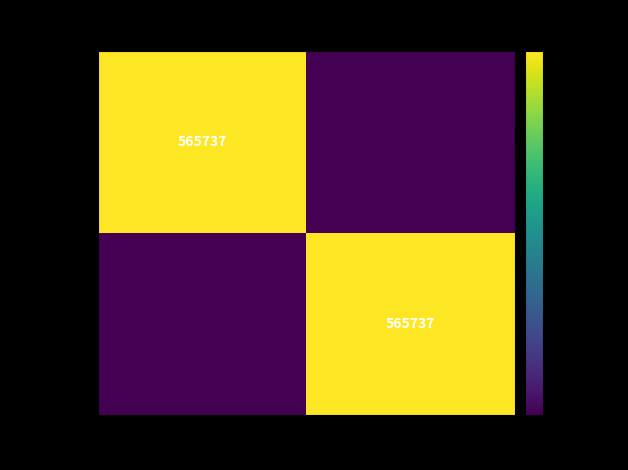

The 69882799 series shows 565737 at date imported. True or false?

True